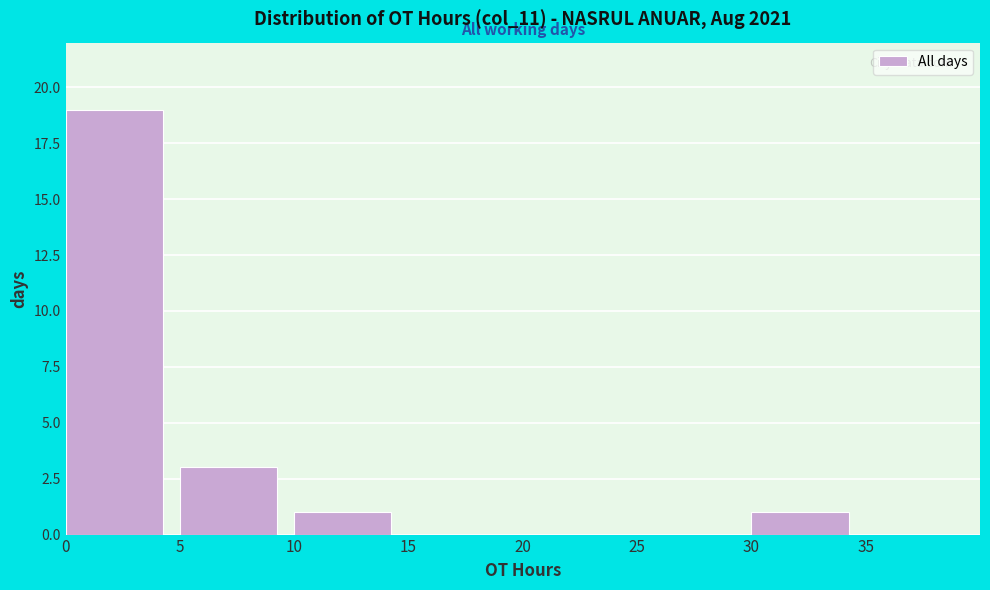

Reading left to right, transcribe this chart: for each bar, give the range it covers on the x-axis and its height. The values are not printed on the chart, so give them approximately, as read against the axis.

0 to 5: 19
5 to 10: 3
10 to 15: 1
15 to 20: 0
20 to 25: 0
25 to 30: 0
30 to 35: 1
35 to 40: 0